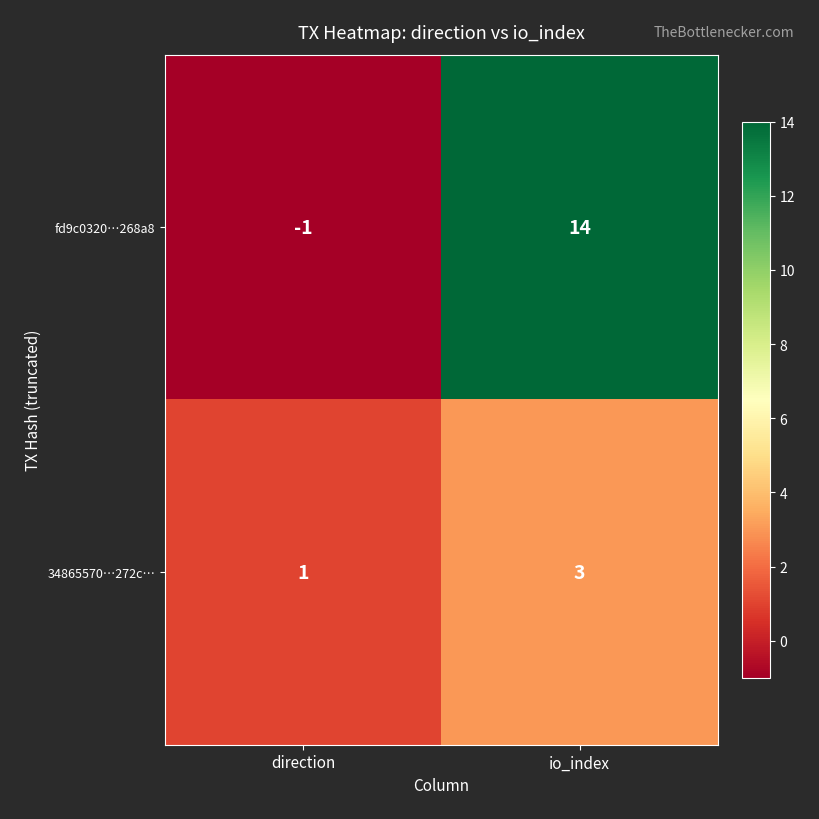

Reading left to right, what are all the values shown in this chart?

fd9c0320…268a8: -1	14
34865570…272c…: 1	3